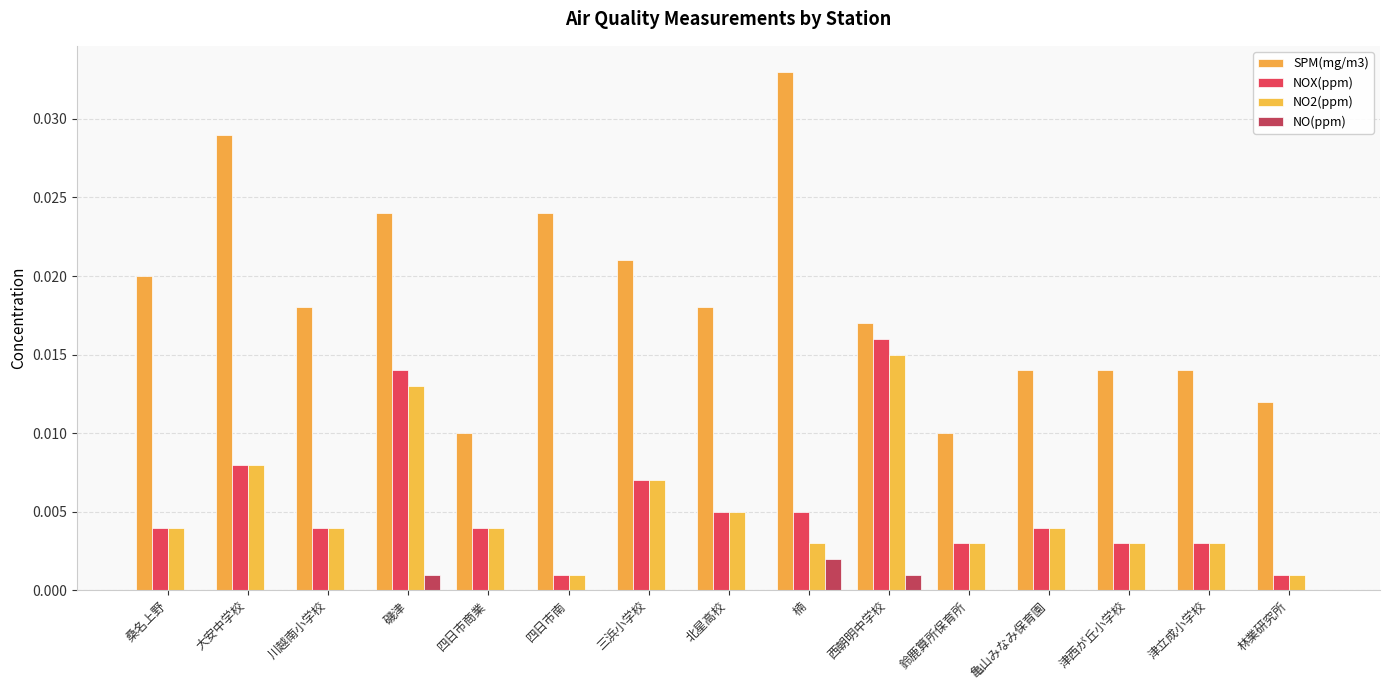

What is the label of the 15th bar from the right?

桑名上野